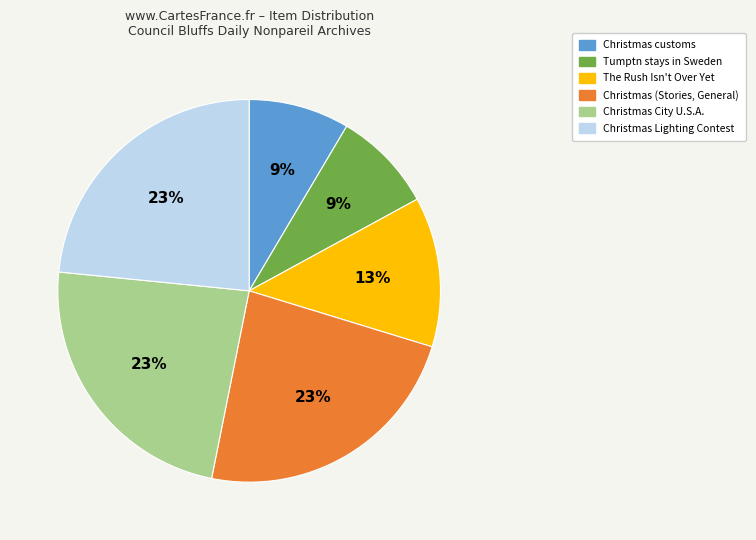

What percentage is the The Rush Isn't Over Yet slice, to the nearest percent?

13%